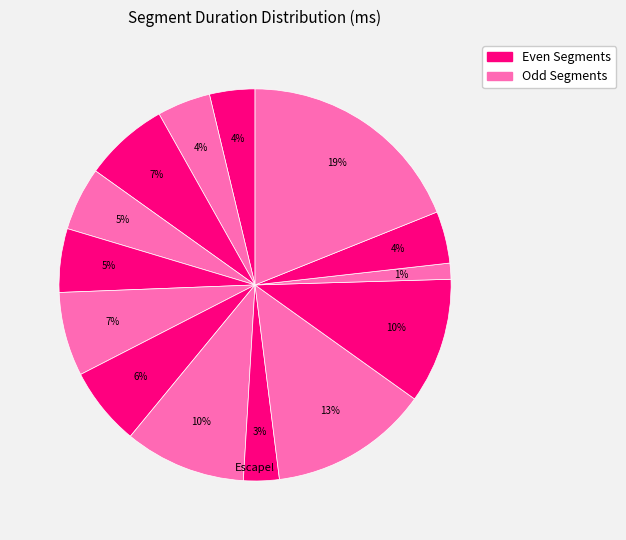

How many segments does this pie chart have?

14